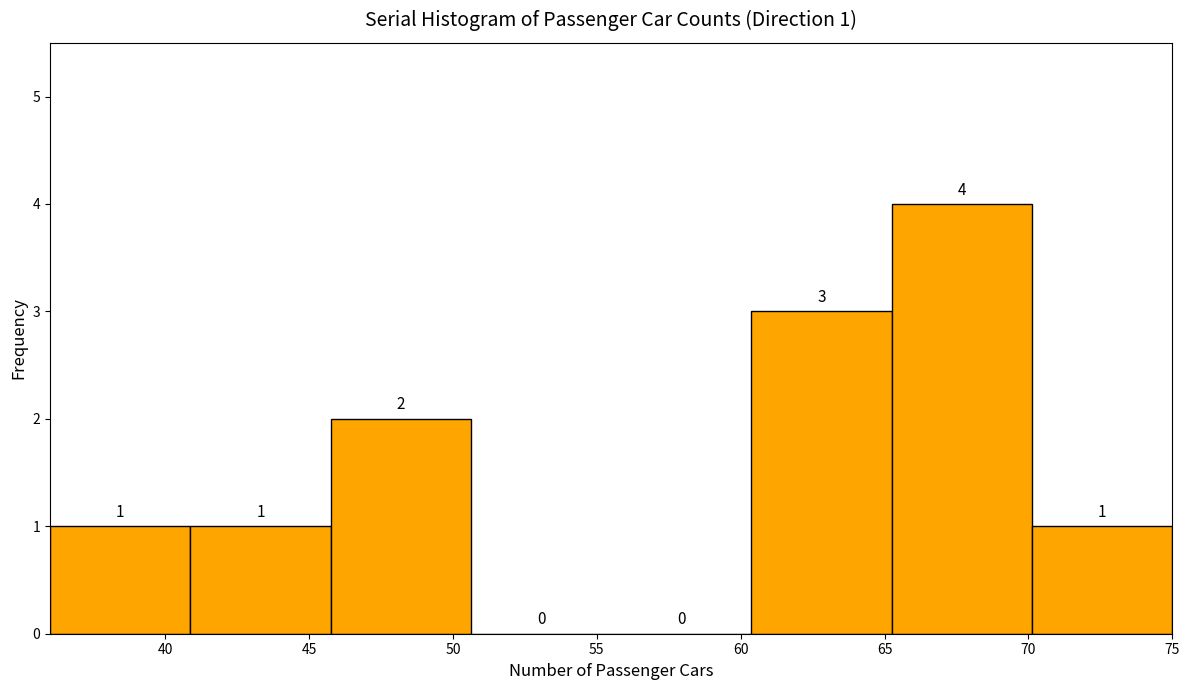

Which range on the x-axis has the tallest bar?

65.5 to 70.0